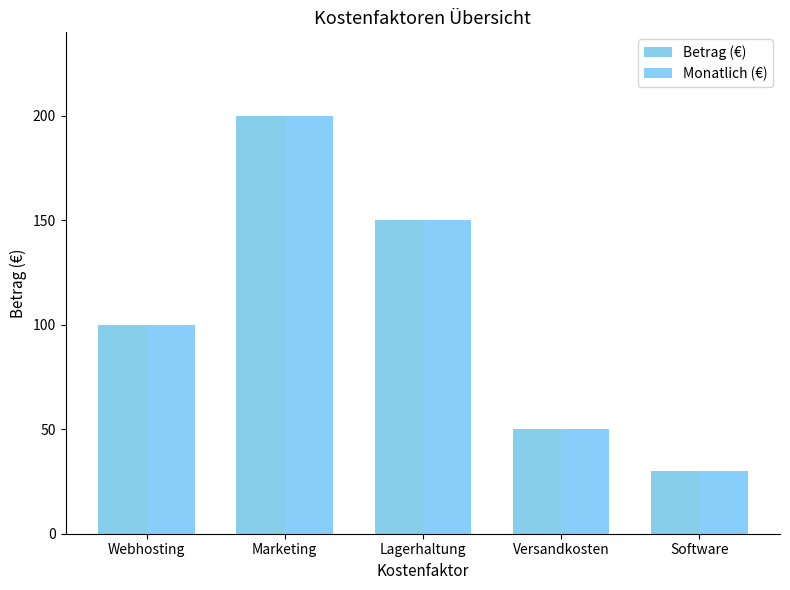

Is it true that Monatlich (€) equals 200 at Marketing?

True